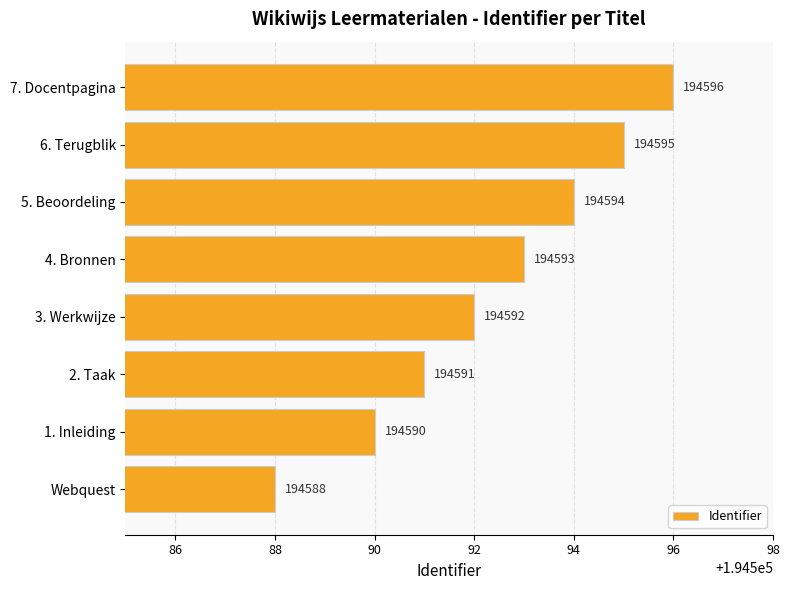

Does the chart contain any negative values?

No